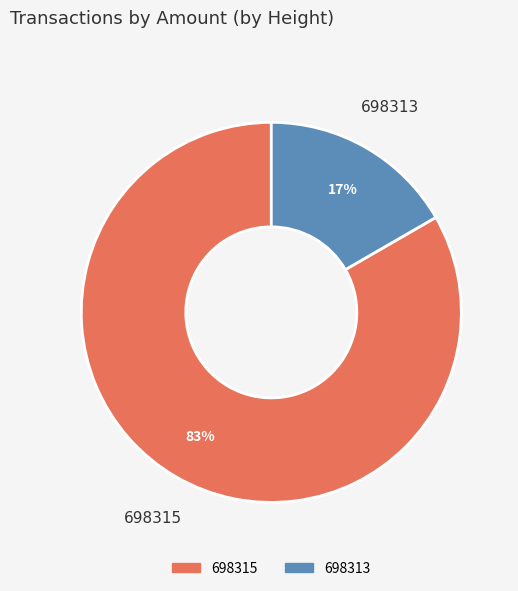

Count the number of slices in the pie.

2